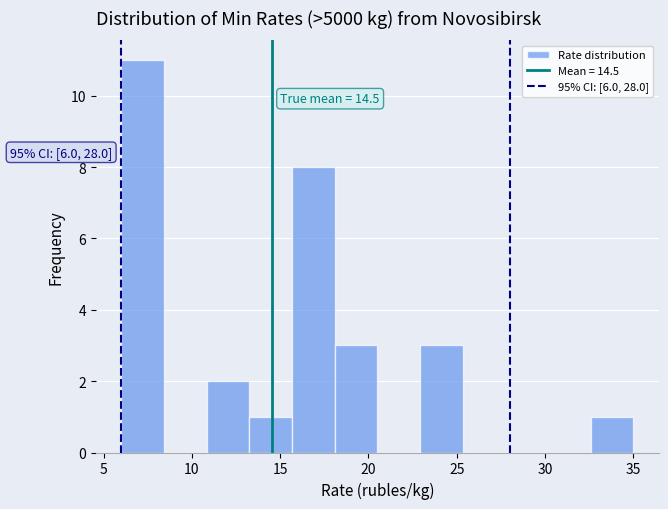

Over which range of the x-axis is the bar tallest?

6.0 to 8.5